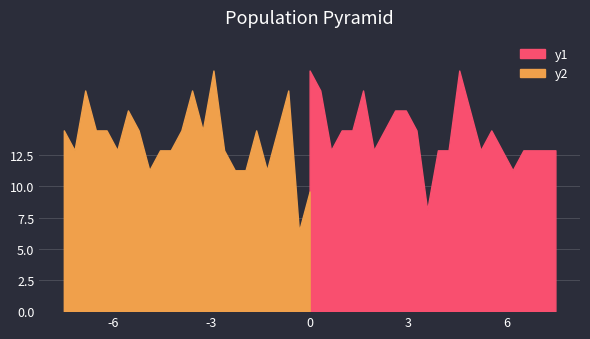

What is the highest value of the y1 series?

19.3